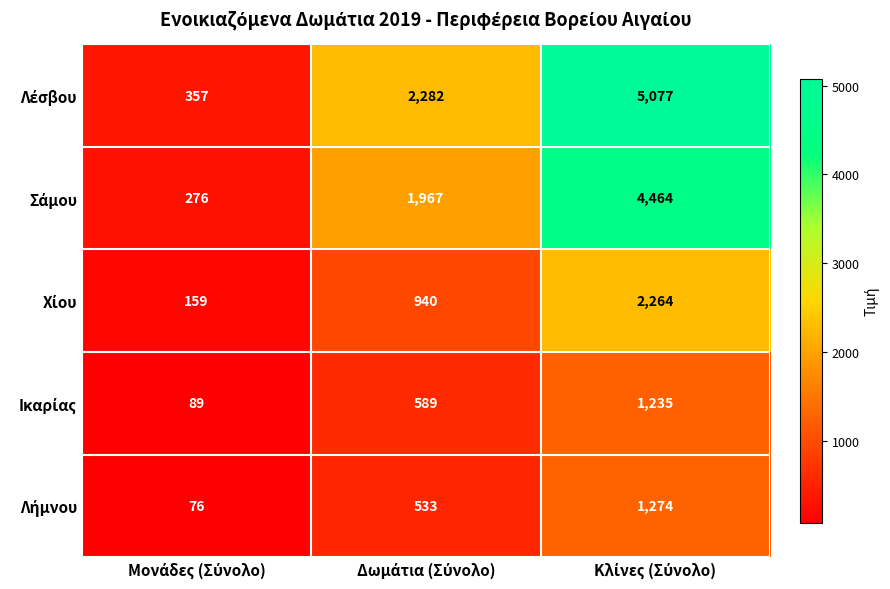

What is the maximum value shown in the chart?

5077